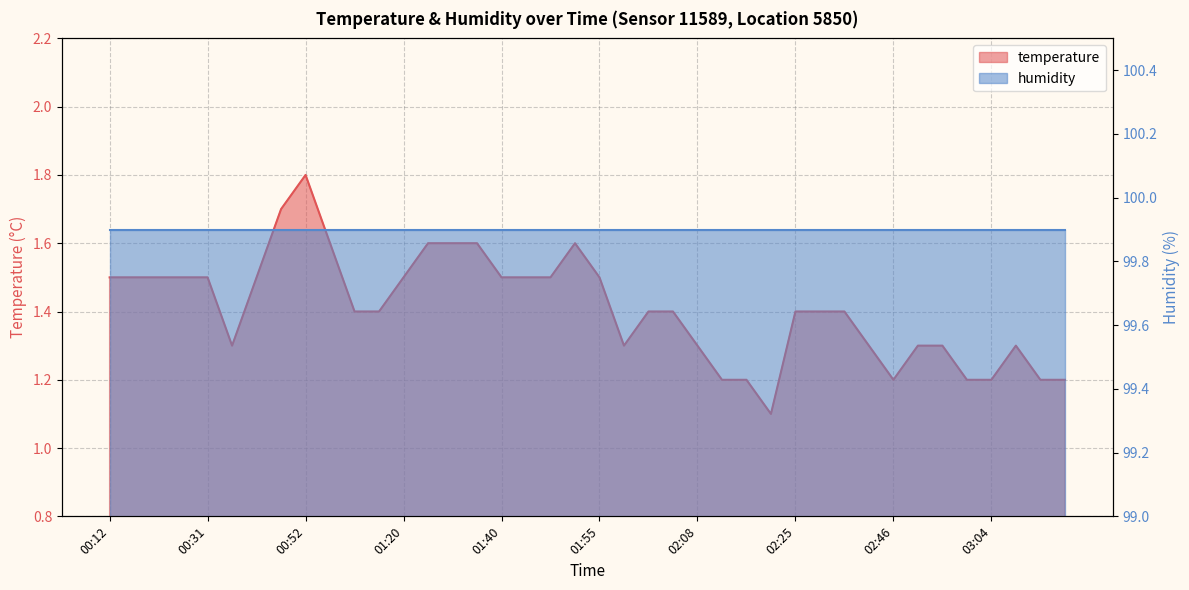

How many interior local peaks (higher than both neighbors) does the data have?

3